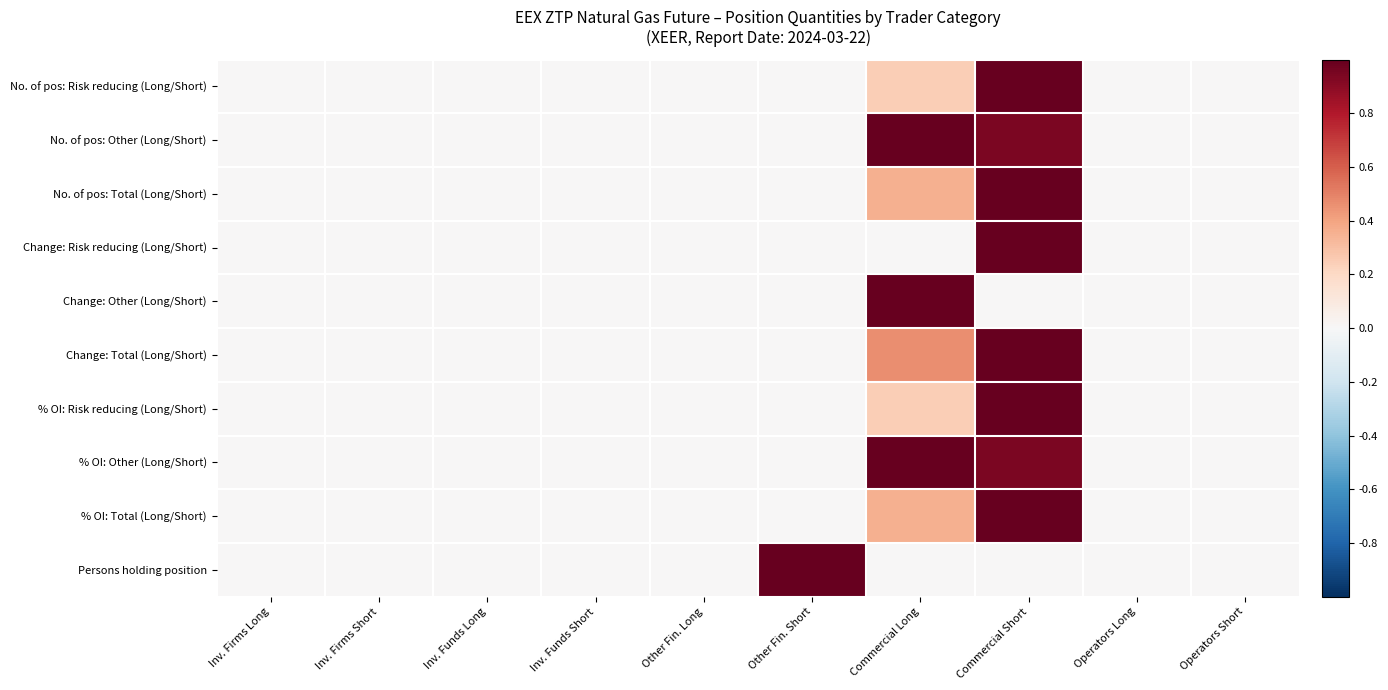

Reading left to right, what are all the values shown in this chart?

No. of pos: Risk reducing (Long/Short): Inv. Firms Long=0.0	Inv. Firms Short=0.0	Inv. Funds Long=0.0	Inv. Funds Short=0.0	Other Fin. Long=0.0	Other Fin. Short=0.0	Commercial Long=0.2	Commercial Short=1.0	Operators Long=0.0	Operators Short=0.0
No. of pos: Other (Long/Short): Inv. Firms Long=0.0	Inv. Firms Short=0.0	Inv. Funds Long=0.0	Inv. Funds Short=0.0	Other Fin. Long=0.0	Other Fin. Short=0.0	Commercial Long=1.0	Commercial Short=0.9	Operators Long=0.0	Operators Short=0.0
No. of pos: Total (Long/Short): Inv. Firms Long=0.0	Inv. Firms Short=0.0	Inv. Funds Long=0.0	Inv. Funds Short=0.0	Other Fin. Long=0.0	Other Fin. Short=0.0	Commercial Long=0.4	Commercial Short=1.0	Operators Long=0.0	Operators Short=0.0
Change: Risk reducing (Long/Short): Inv. Firms Long=0.0	Inv. Firms Short=0.0	Inv. Funds Long=0.0	Inv. Funds Short=0.0	Other Fin. Long=0.0	Other Fin. Short=0.0	Commercial Long=0.0	Commercial Short=1.0	Operators Long=0.0	Operators Short=0.0
Change: Other (Long/Short): Inv. Firms Long=0.0	Inv. Firms Short=0.0	Inv. Funds Long=0.0	Inv. Funds Short=0.0	Other Fin. Long=0.0	Other Fin. Short=0.0	Commercial Long=1.0	Commercial Short=0.0	Operators Long=0.0	Operators Short=0.0
Change: Total (Long/Short): Inv. Firms Long=0.0	Inv. Firms Short=0.0	Inv. Funds Long=0.0	Inv. Funds Short=0.0	Other Fin. Long=0.0	Other Fin. Short=0.0	Commercial Long=0.5	Commercial Short=1.0	Operators Long=0.0	Operators Short=0.0
% OI: Risk reducing (Long/Short): Inv. Firms Long=0.0	Inv. Firms Short=0.0	Inv. Funds Long=0.0	Inv. Funds Short=0.0	Other Fin. Long=0.0	Other Fin. Short=0.0	Commercial Long=0.2	Commercial Short=1.0	Operators Long=0.0	Operators Short=0.0
% OI: Other (Long/Short): Inv. Firms Long=0.0	Inv. Firms Short=0.0	Inv. Funds Long=0.0	Inv. Funds Short=0.0	Other Fin. Long=0.0	Other Fin. Short=0.0	Commercial Long=1.0	Commercial Short=0.9	Operators Long=0.0	Operators Short=0.0
% OI: Total (Long/Short): Inv. Firms Long=0.0	Inv. Firms Short=0.0	Inv. Funds Long=0.0	Inv. Funds Short=0.0	Other Fin. Long=0.0	Other Fin. Short=0.0	Commercial Long=0.4	Commercial Short=1.0	Operators Long=0.0	Operators Short=0.0
Persons holding position: Inv. Firms Long=0.0	Inv. Firms Short=0.0	Inv. Funds Long=0.0	Inv. Funds Short=0.0	Other Fin. Long=0.0	Other Fin. Short=1.0	Commercial Long=0.0	Commercial Short=0.0	Operators Long=0.0	Operators Short=0.0